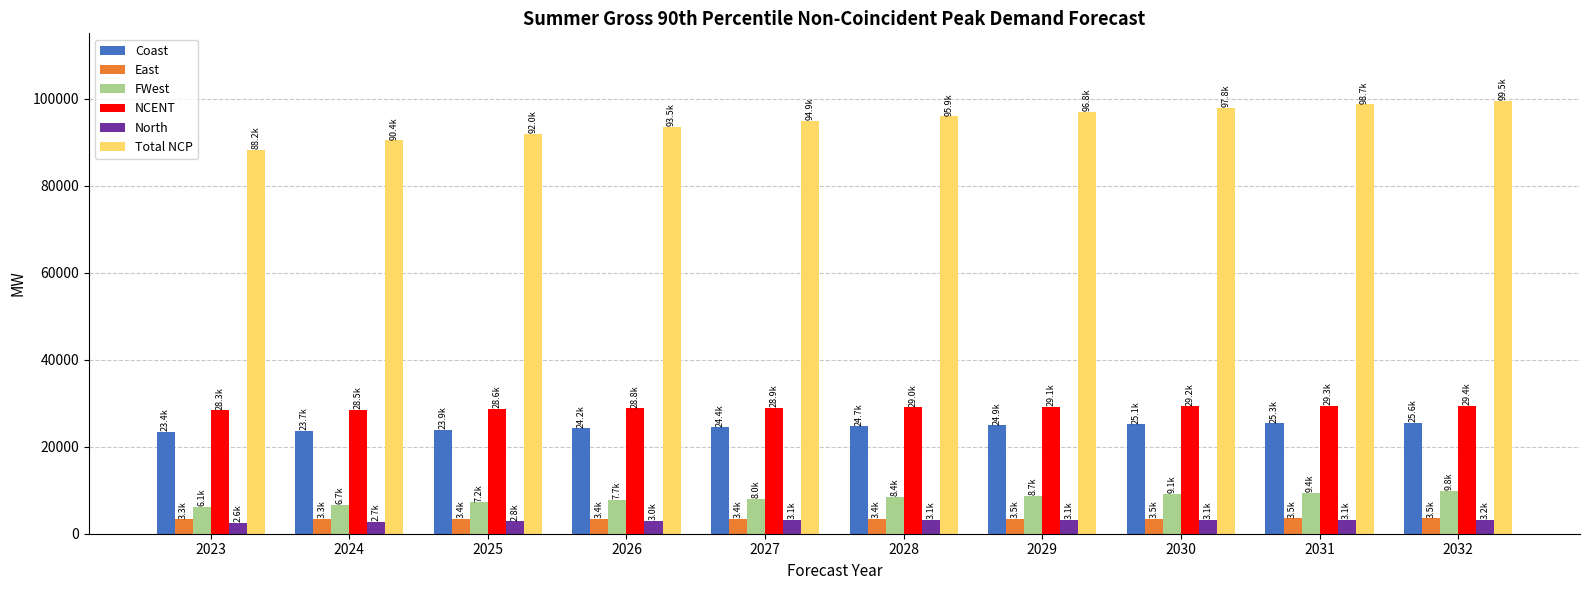

Which series changed the most between 2026 and 2030?

Total NCP